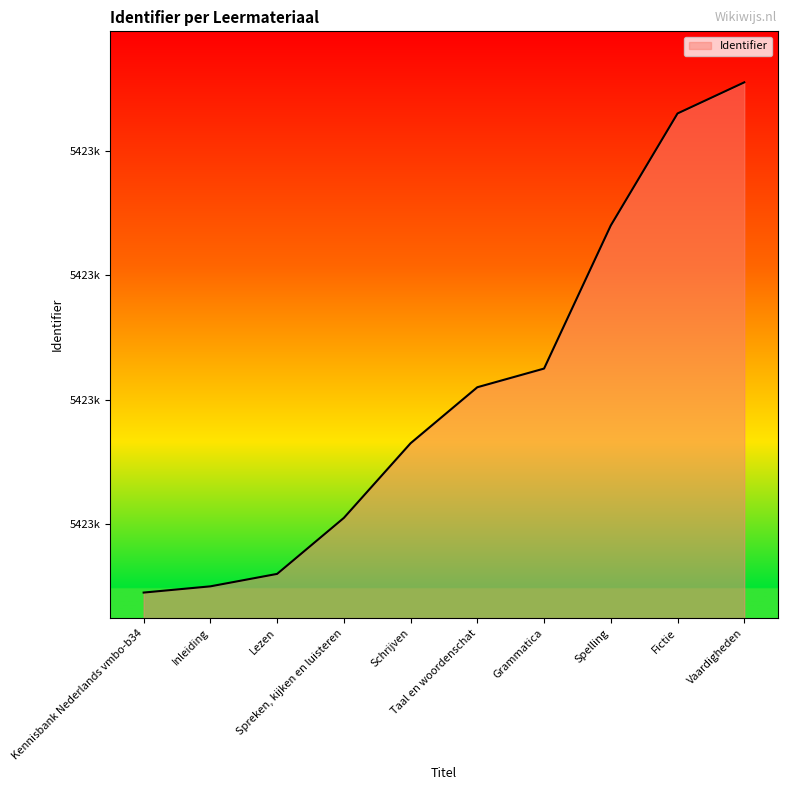

Where is the data nearest to the value 5423490?

Grammatica